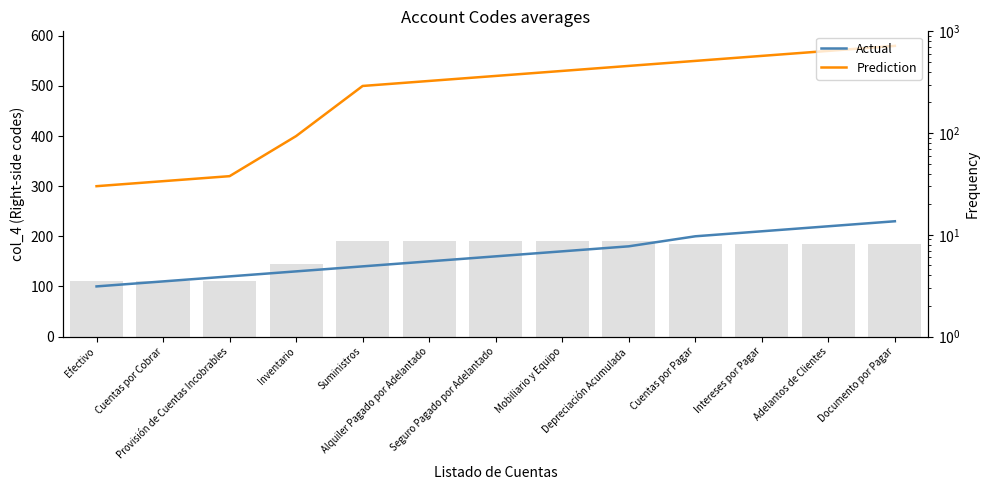

Count the number of categories in the chart.

13